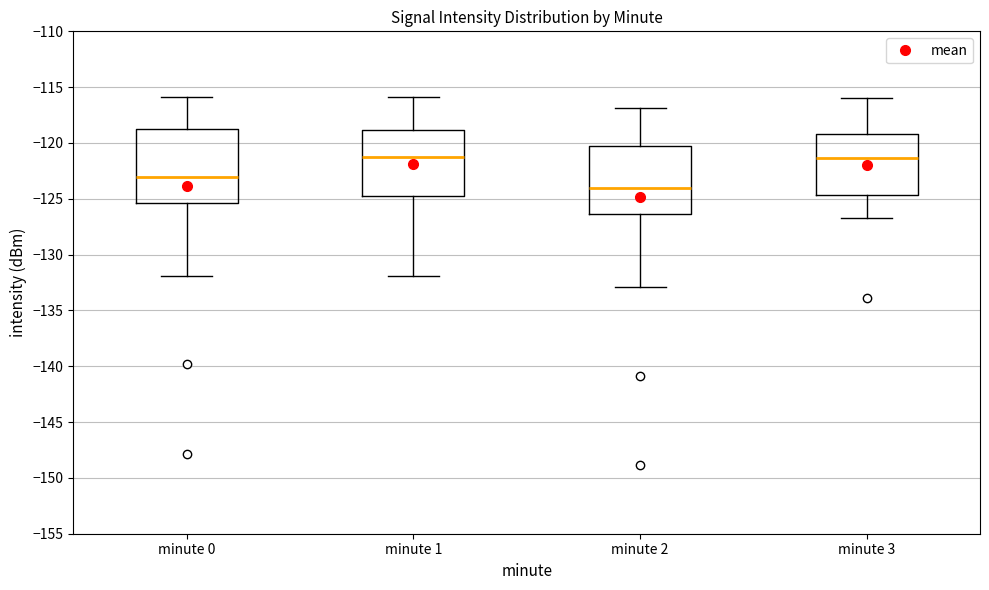

Reading left to right, transcribe this box plot: for each box, give where its median line is, the range the box spans, and where its two whiskers end, as read against the y-axis. The values are not printed on the chart, so give them approximately, as read against the axis.

minute 0: median -123.0, box -125.5 to -119.0, whiskers -132.0 to -116.0
minute 1: median -121.0, box -124.5 to -119.0, whiskers -132.0 to -116.0
minute 2: median -124.0, box -126.5 to -120.5, whiskers -133.0 to -117.0
minute 3: median -121.5, box -124.5 to -119.0, whiskers -126.5 to -116.0